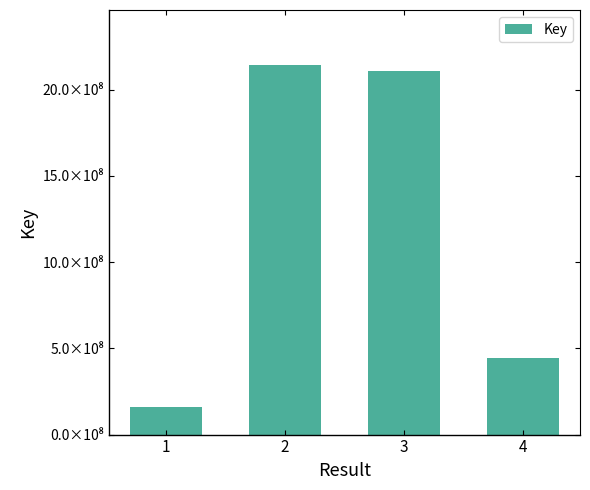

Are the bars horizontal?

No